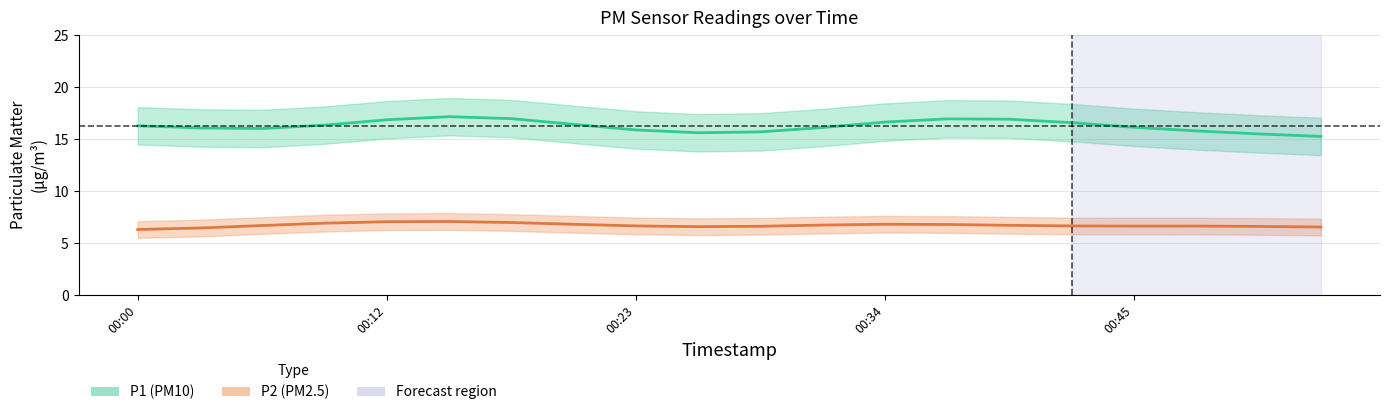

Rank the series at 00:03 from highest to lowest value.

P1, P2